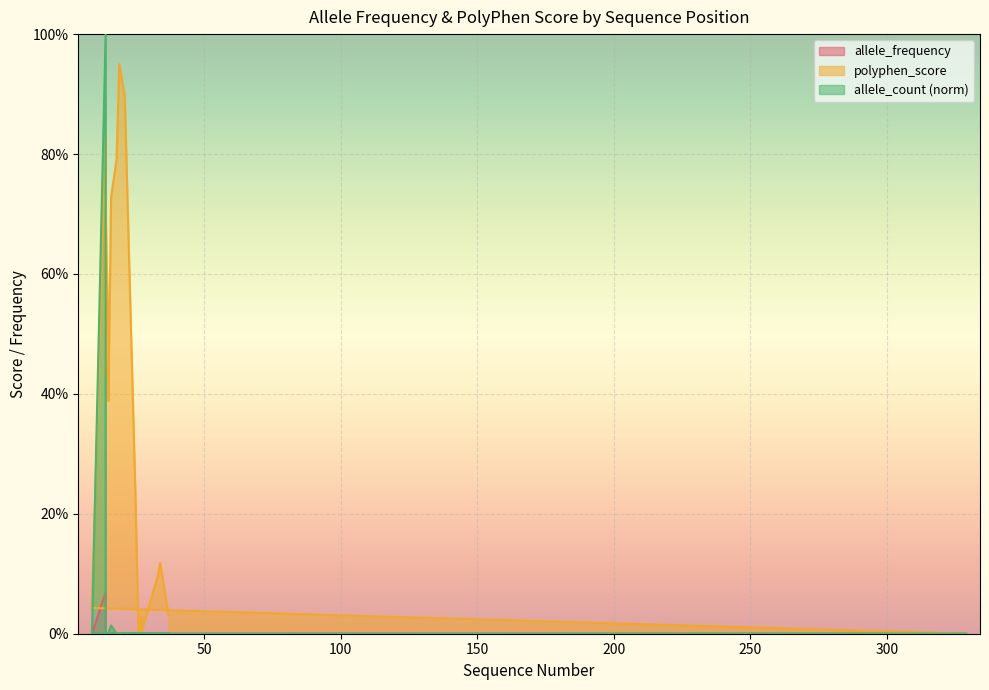

Reading left to right, transcribe all the data shown in this chart.

allele_frequency: 0.0	0.0	0.1	0.0	0.0	0.0	0.0	0.0	0.0	0.0	0.0	0.0	0.0	0.0	0.0	0.0	0.0	0.0	0.0	0.0
polyphen_score: 0.0	0.0	0.8	0.4	0.7	0.5	0.4	0.7	0.8	0.9	0.9	0.2	0.2	0.0	0.0	0.0	0.0	0.1	0.1	0.0
allele_count_norm: 0.0	0.0	1.0	0.0	0.0	0.0	0.0	0.0	0.0	0.0	0.0	0.0	0.0	0.0	0.0	0.0	0.0	0.0	0.0	0.0